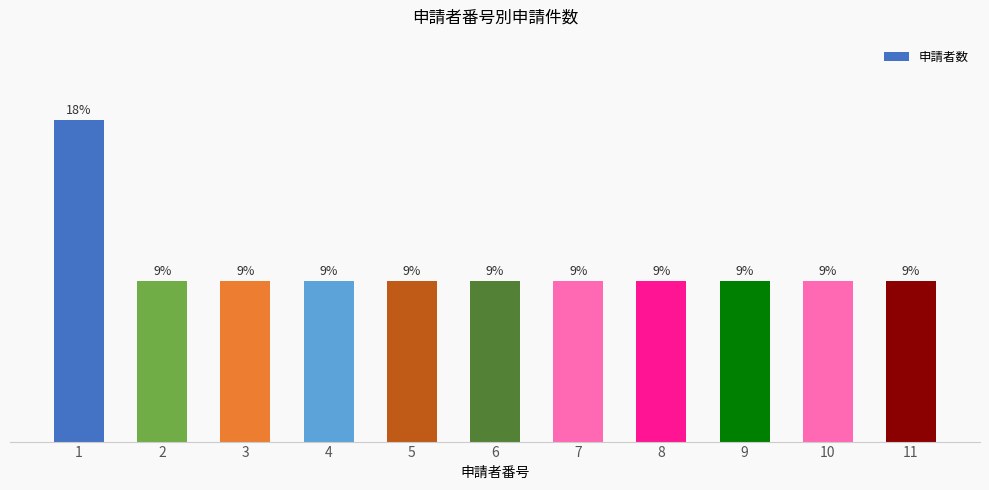

Are the bars horizontal?

No